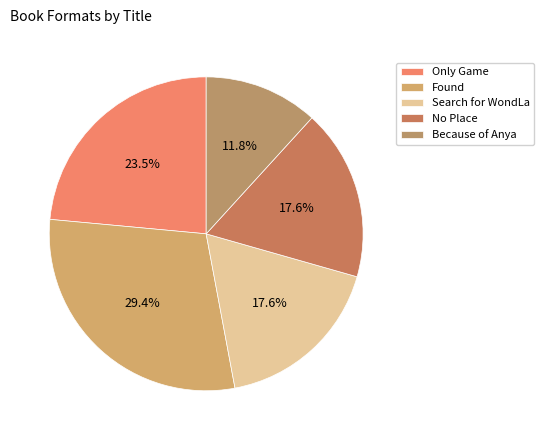

To the nearest percent, what portion does Because of Anya represent?

12%